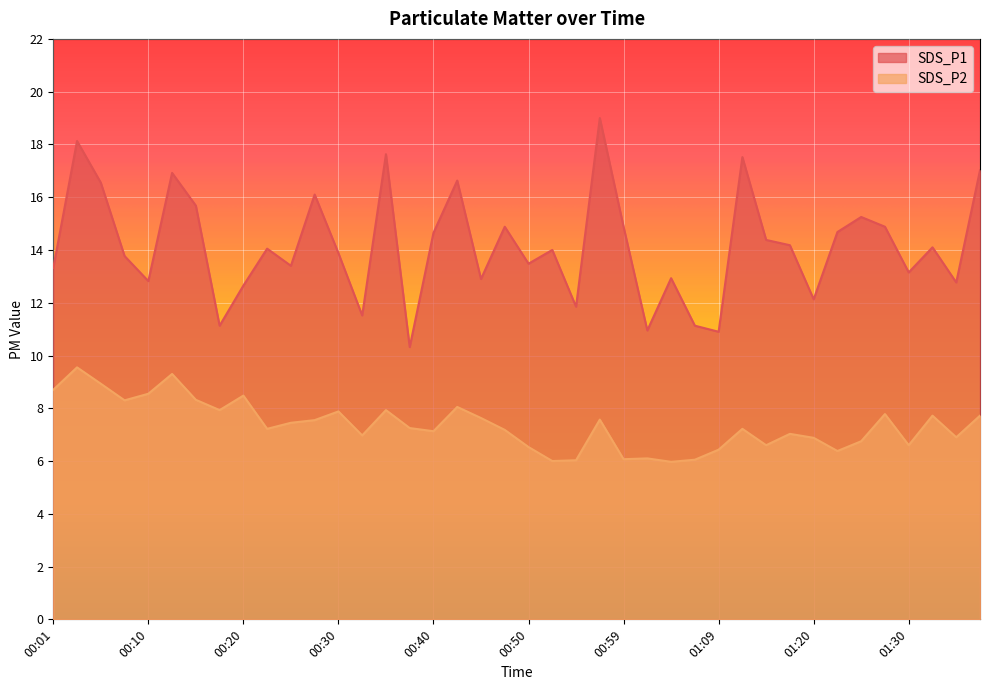

What is the difference between the second highest and minimum values in the SDS_P1 series?

7.8